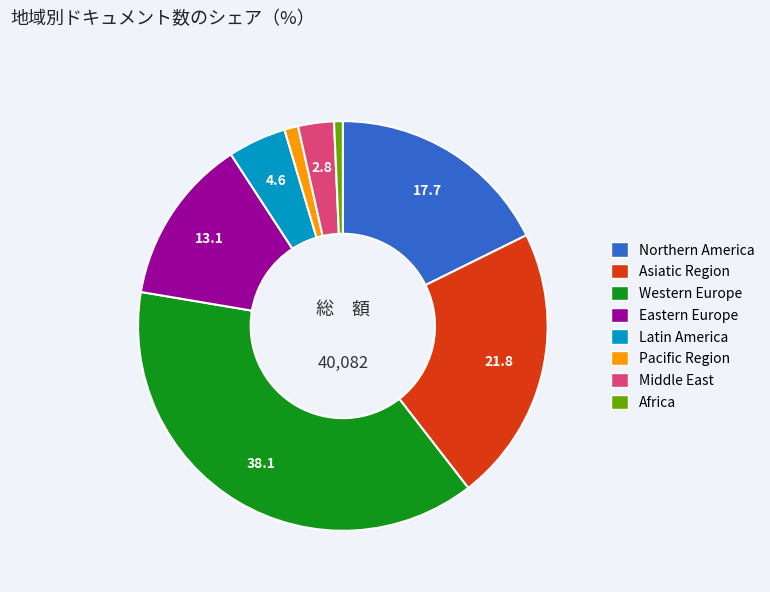

Is there any slice that represents more than half of the pie?

No